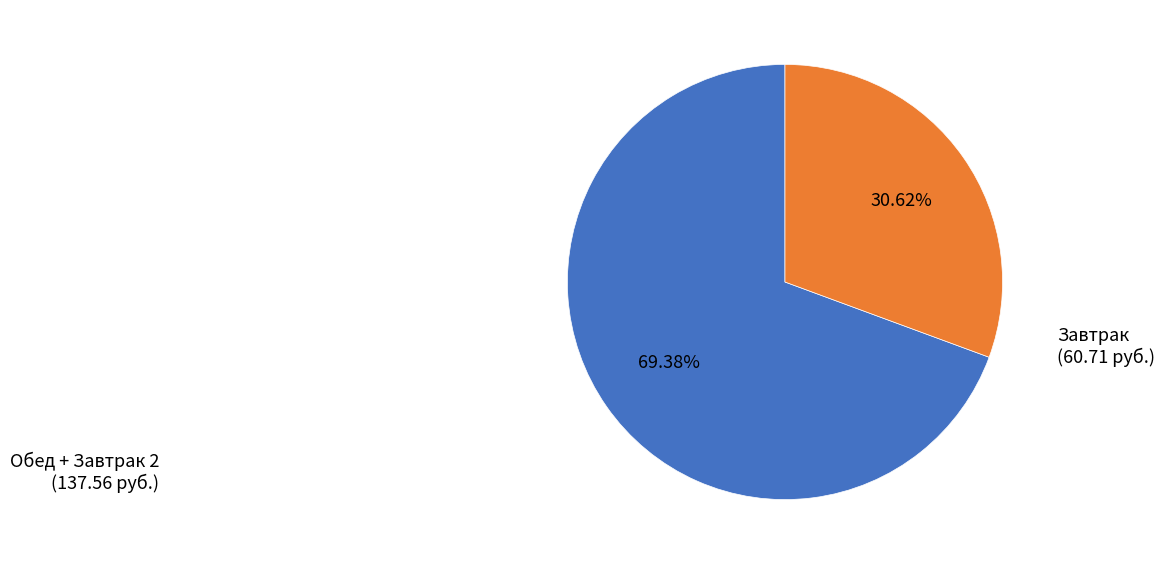

Is there any slice that represents more than half of the pie?

Yes